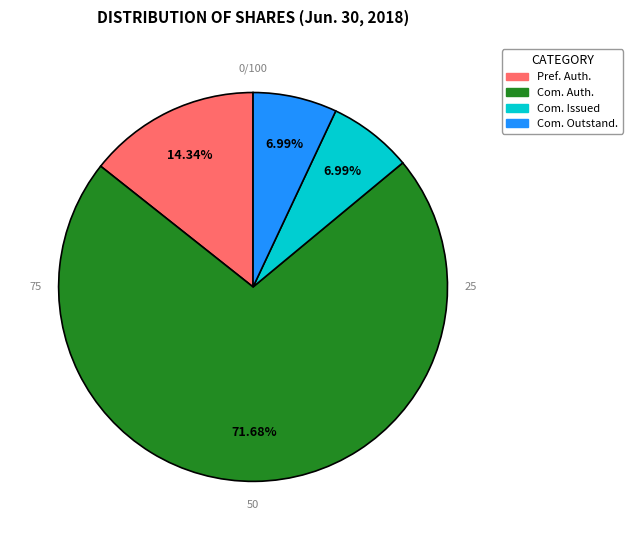

True or false: Preferred stock, shares outstanding accounts for 0% of the total.

True